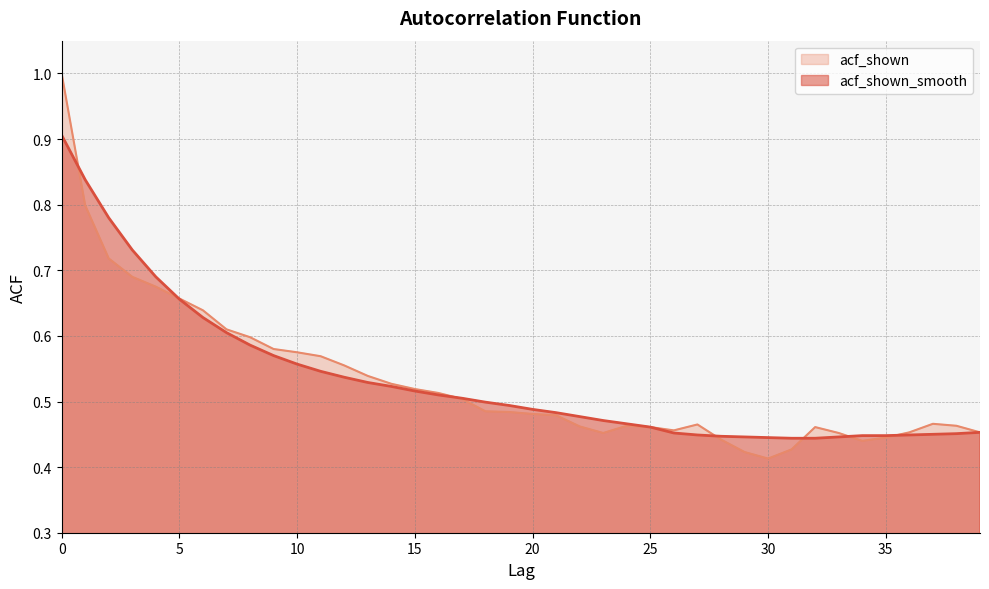

Which series has the largest total across all categories?

acf_shown_smooth